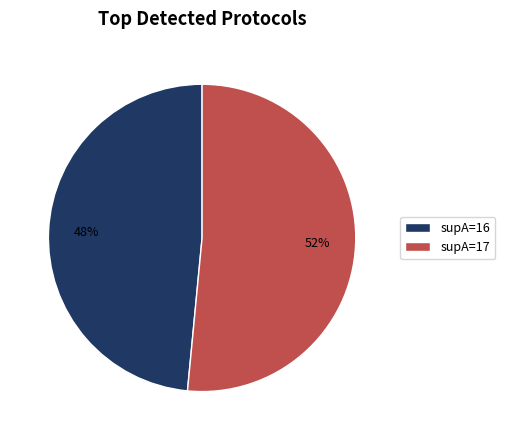

To the nearest percent, what is the average slice percentage?

50%